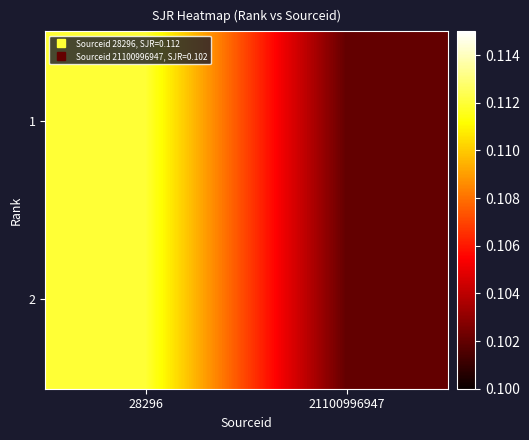

Reading left to right, extract all data points from this chart.

1: 28296=0.1	21100996947=0.1
2: 28296=0.1	21100996947=0.1